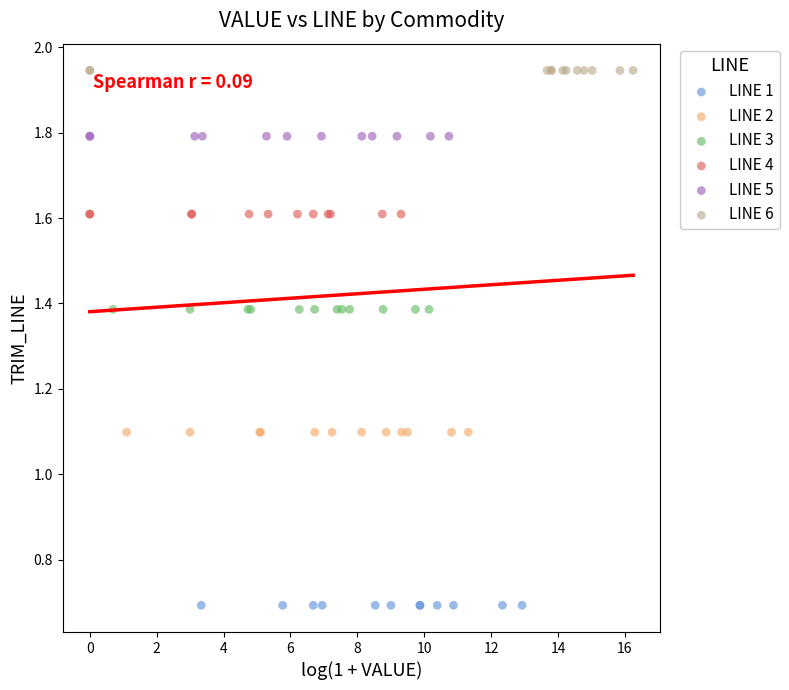

Which series reaches the maximum Y coordinate?

LINE 6